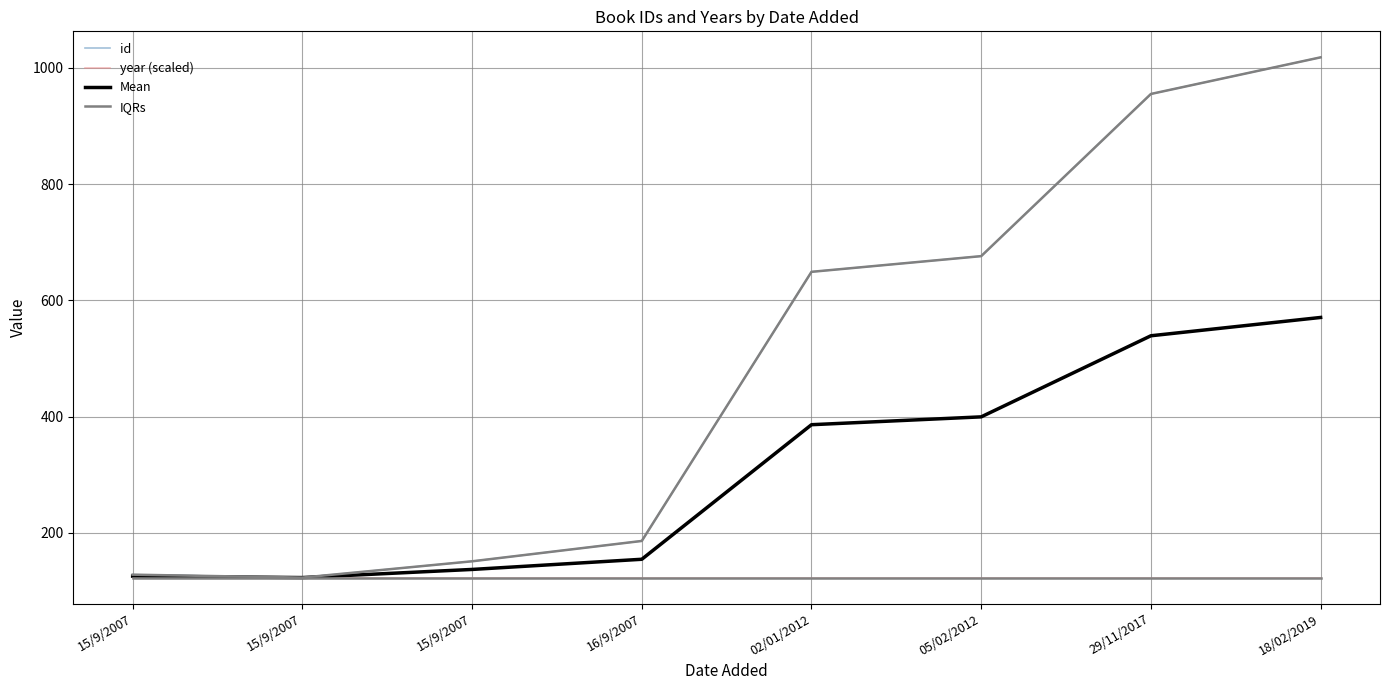

Is the value of Mean at 15/9/2007 greater than the value of id at 29/11/2017?

No